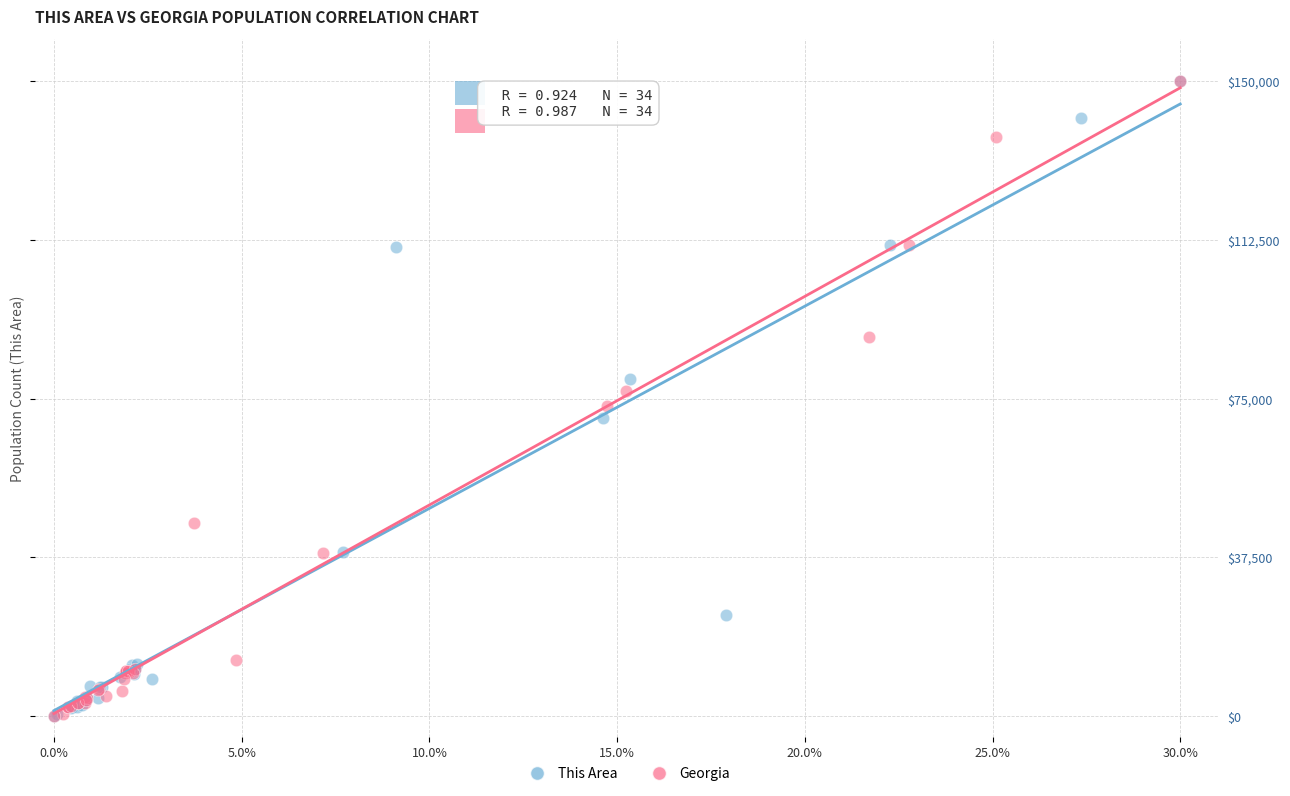

What are all the series names shown in the legend?

This Area, Georgia